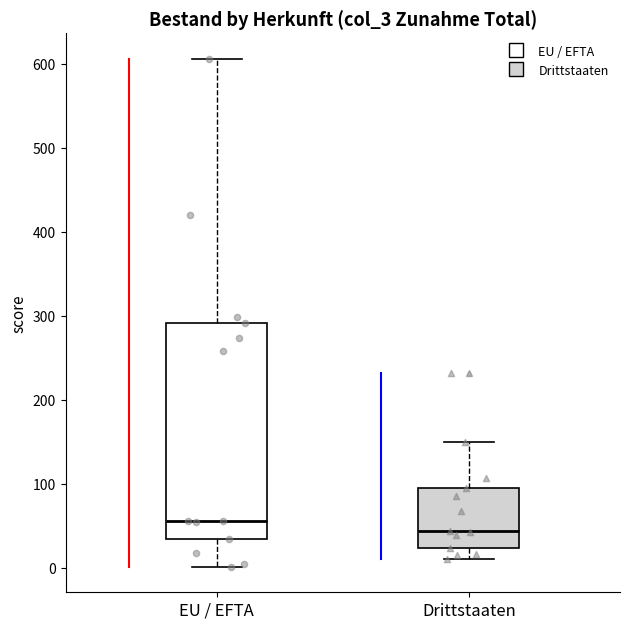

Reading left to right, transcribe this box plot: for each box, give where its median line is, the range the box spans, and where its two whiskers end, as read against the y-axis. The values are not printed on the chart, so give them approximately, as read against the axis.

EU / EFTA: median 60, box 30 to 290, whiskers 0 to 610
Drittstaaten: median 40, box 20 to 100, whiskers 10 to 150